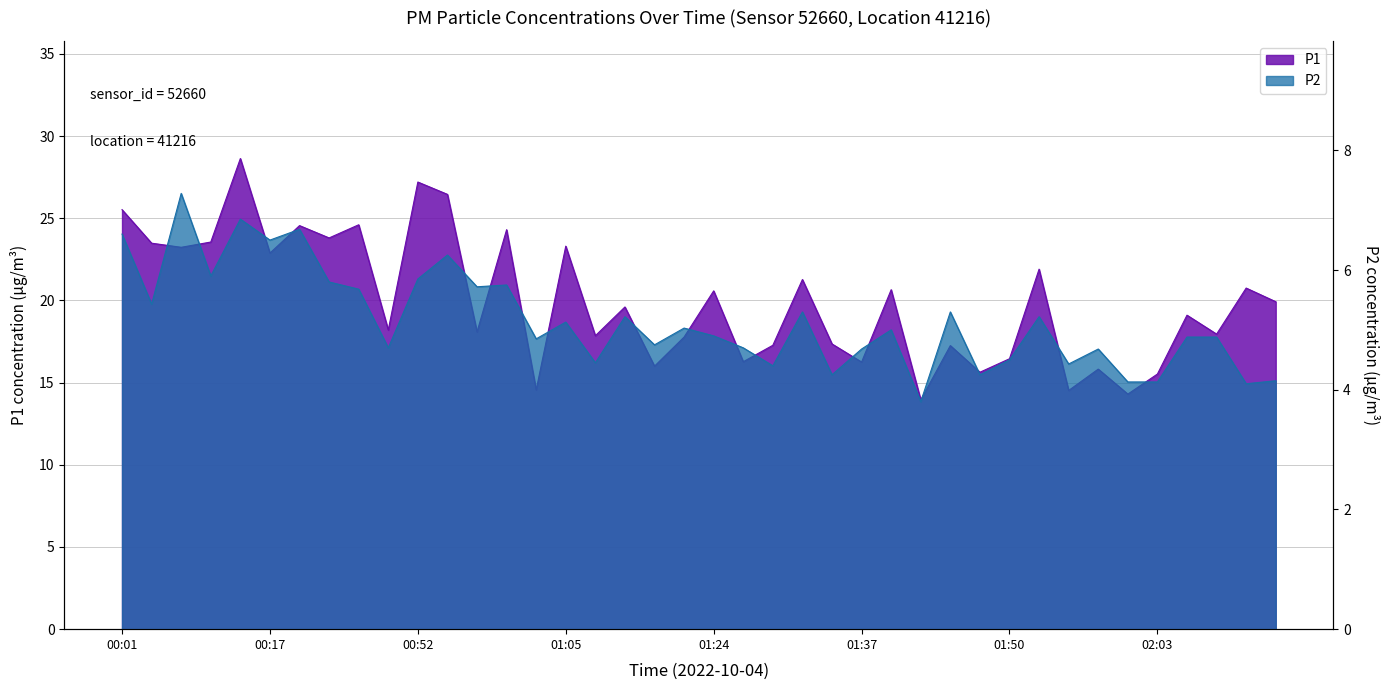

Is it true that P2 equals 4.2 at 01:47?

True